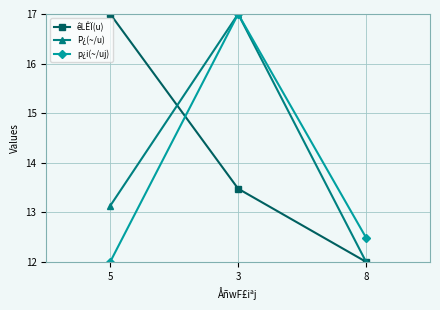

How many values in the êLÊÏ(u) series are below 13?

1